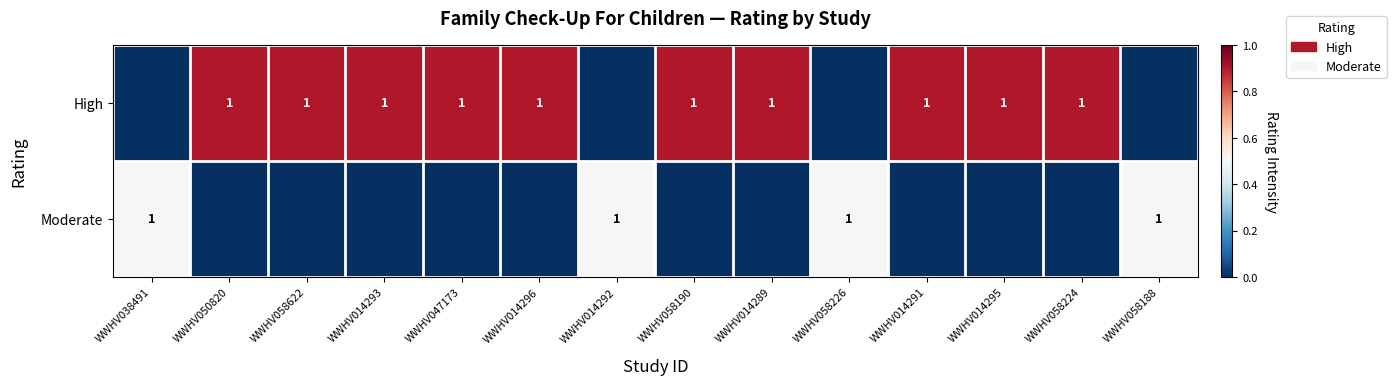

Is it true that High equals 1 at WWHV058622?

True